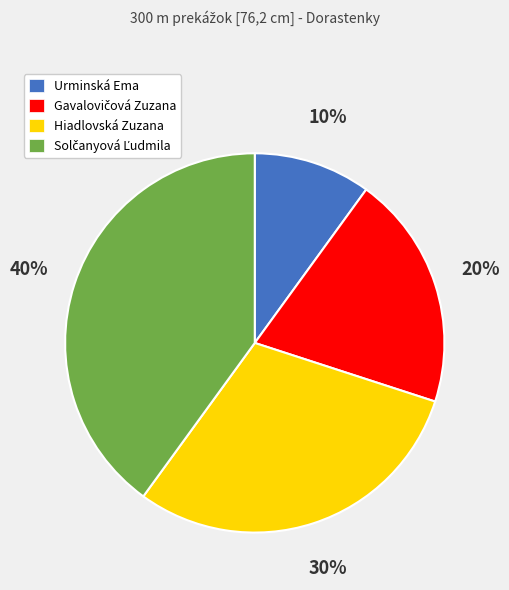

How many segments does this pie chart have?

4